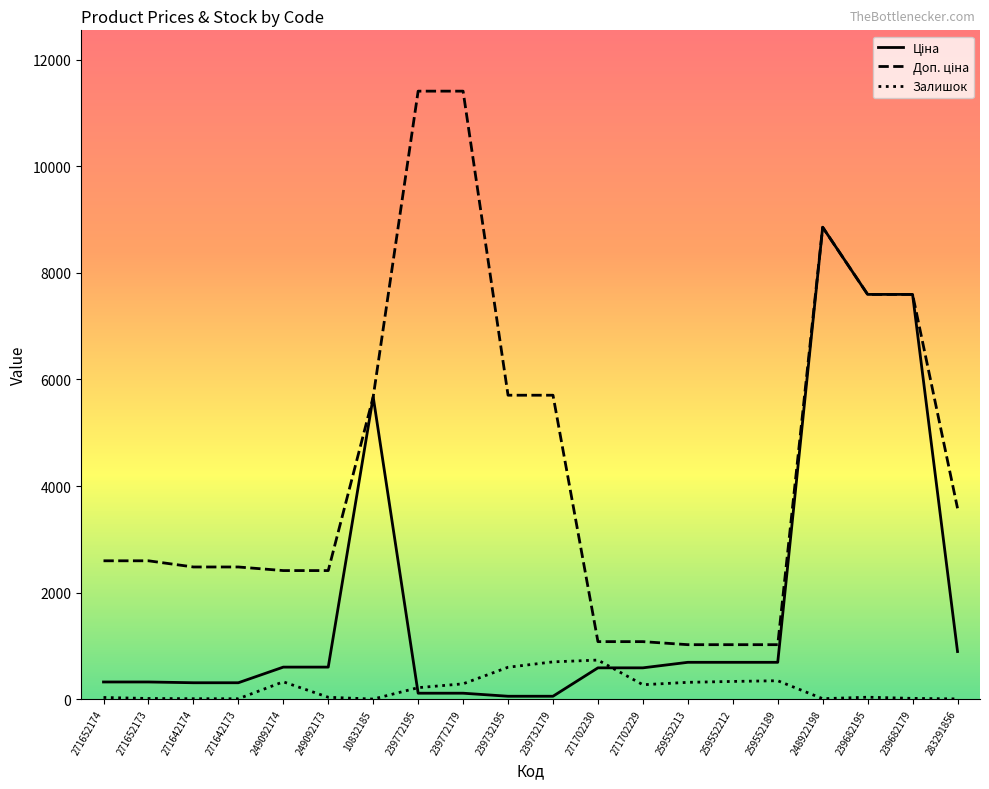

What is the maximum value shown in the chart?

11410.0